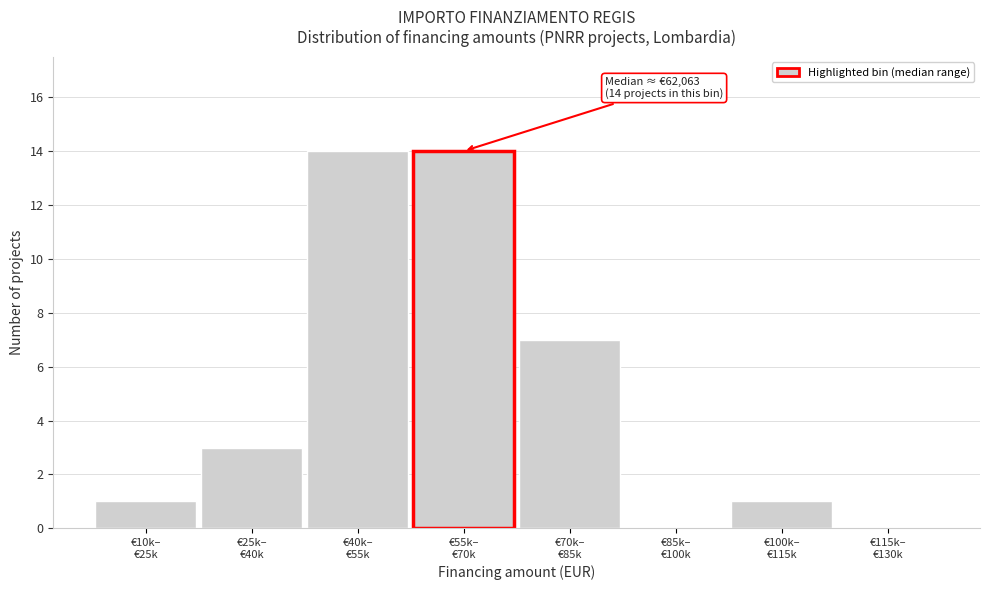

What is the sum of all values?

40